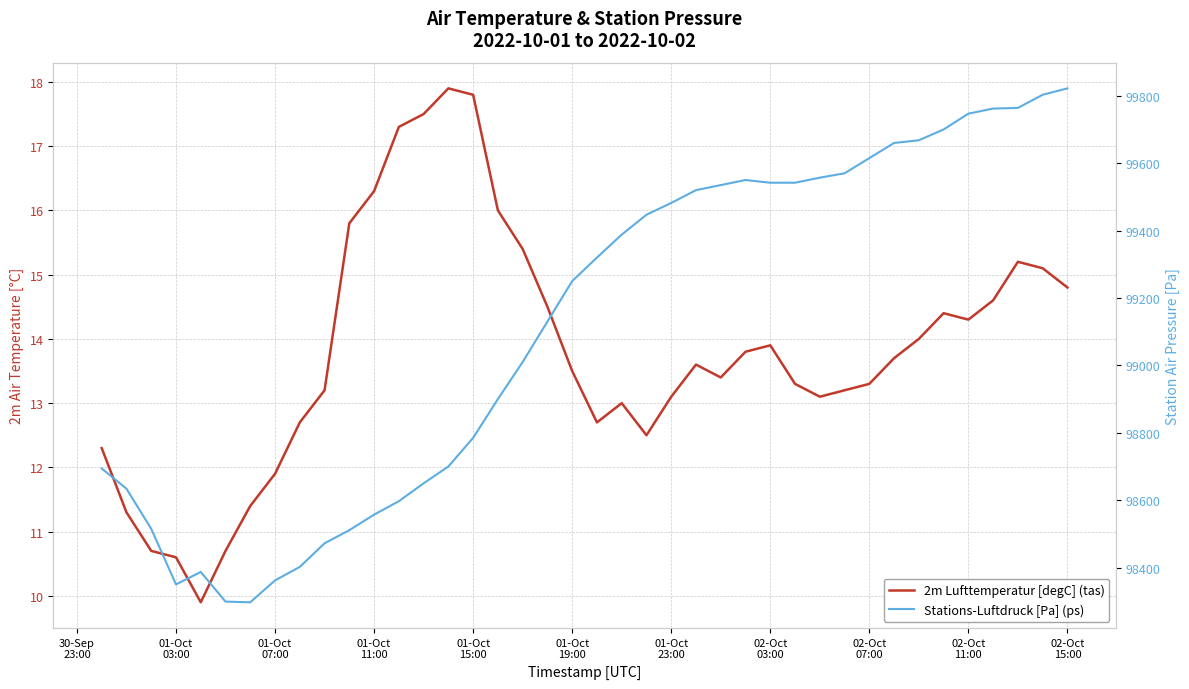

True or false: Stations-Luftdruck [Pa] (ps) has more than 2 points higher than both neighbors.

False